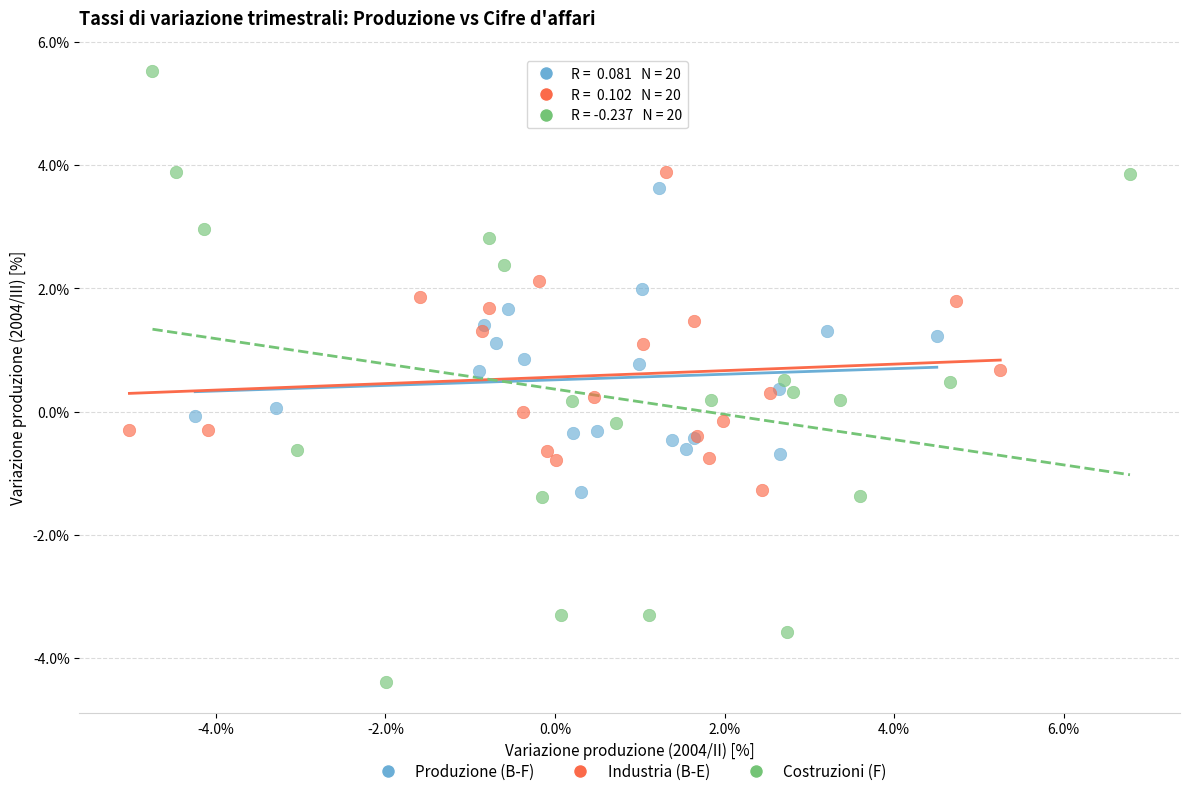

Which series contains the lowest Y value?

Costruzioni (F)